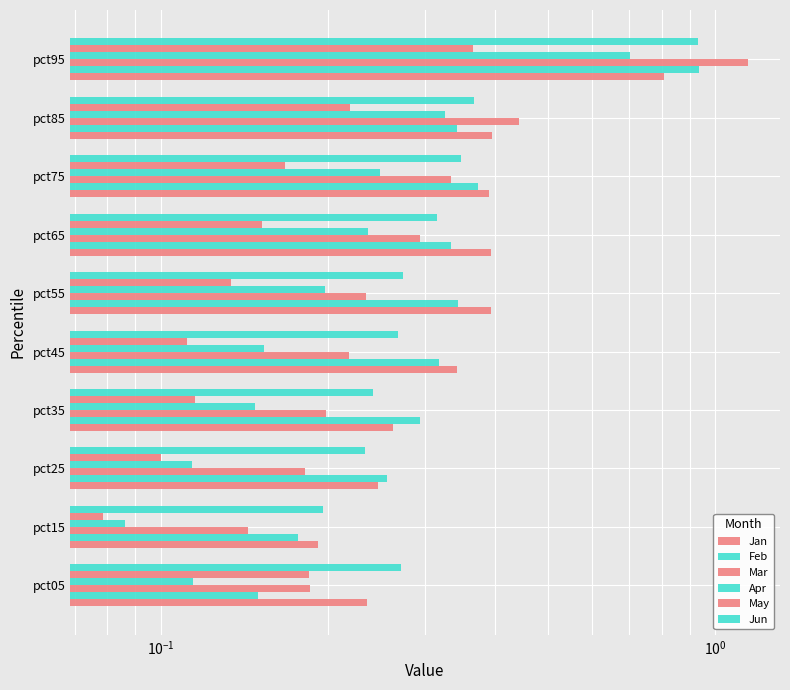

Rank the series at pct85 from highest to lowest value.

Mar, Jan, Jun, Feb, Apr, May